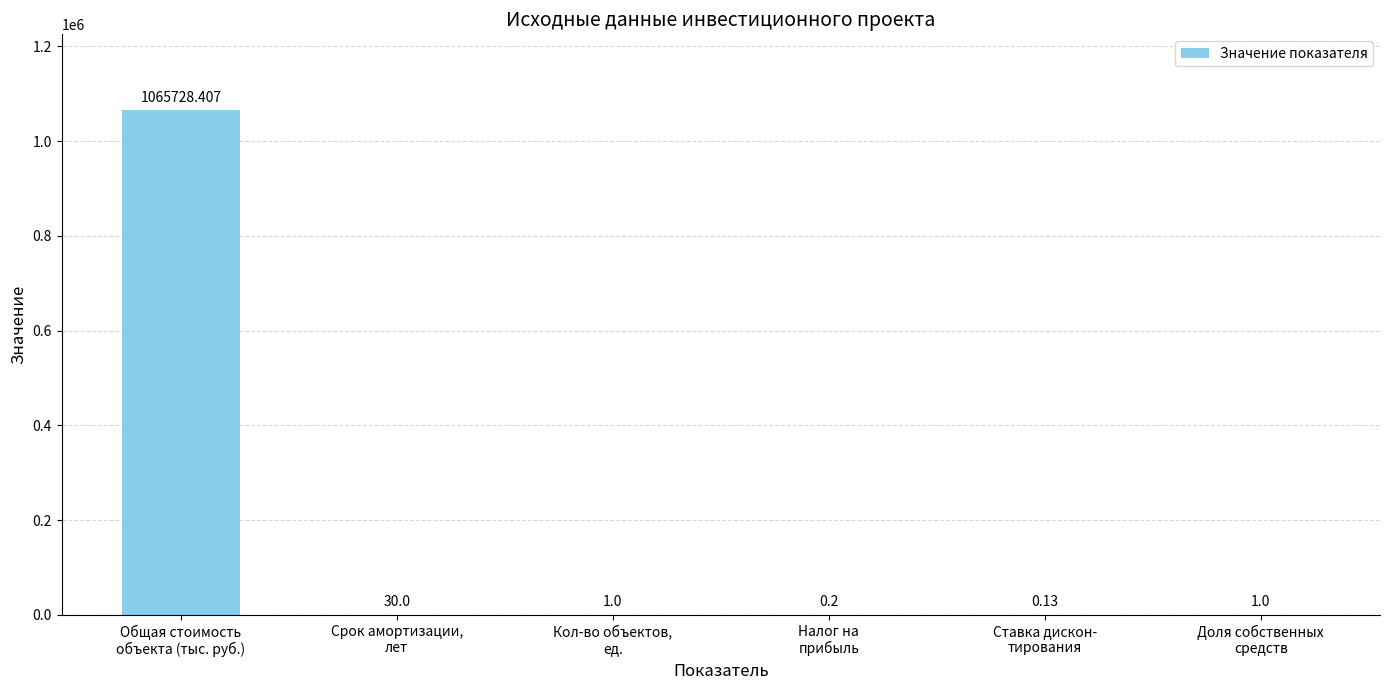

Does the chart contain stacked bars?

No